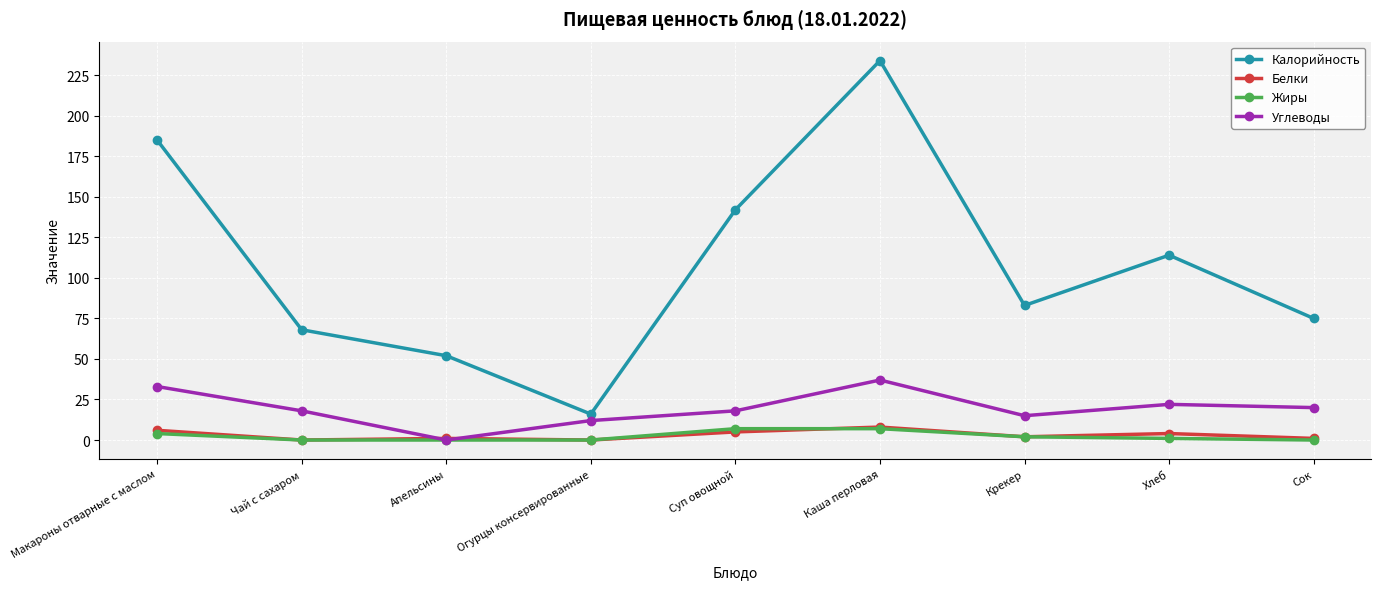

What is the difference between the maximum and second lowest values in the Жиры series?

7